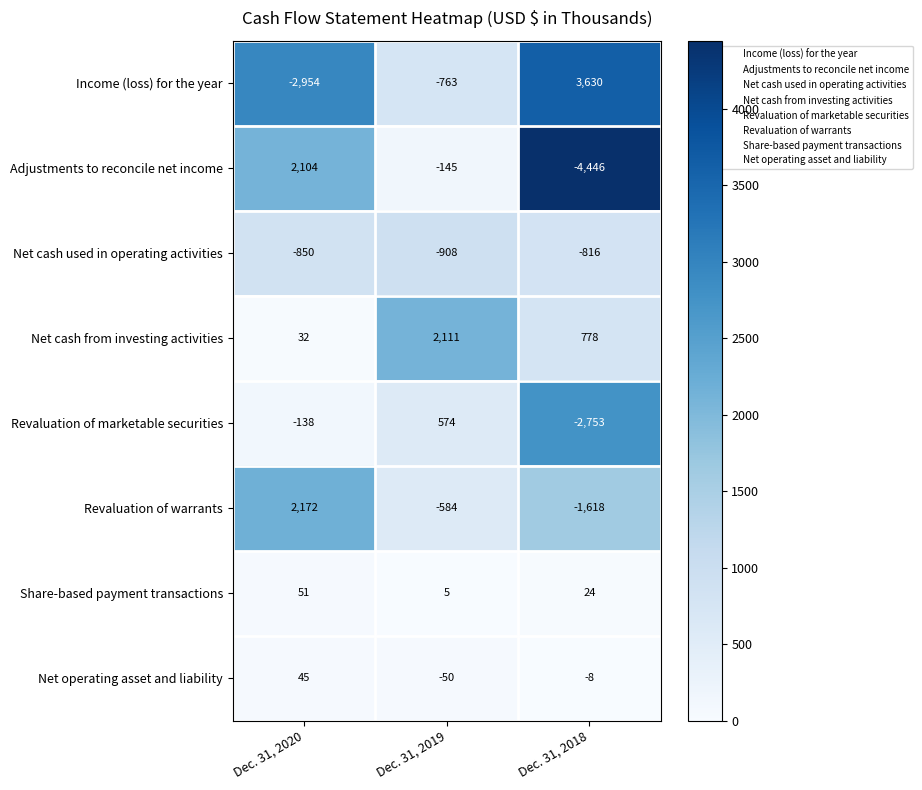

The value of Adjustments to reconcile net income at Dec. 31, 2018 is -4446. True or false?

True